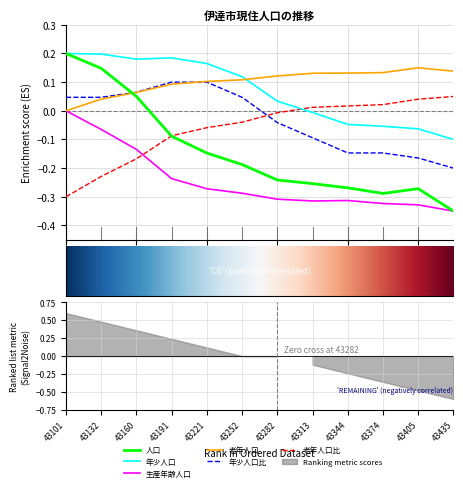

Rank the categories by 年少人口 value from lowest to highest.

43435, 43405, 43374, 43344, 43313, 43282, 43252, 43221, 43160, 43191, 43132, 43101